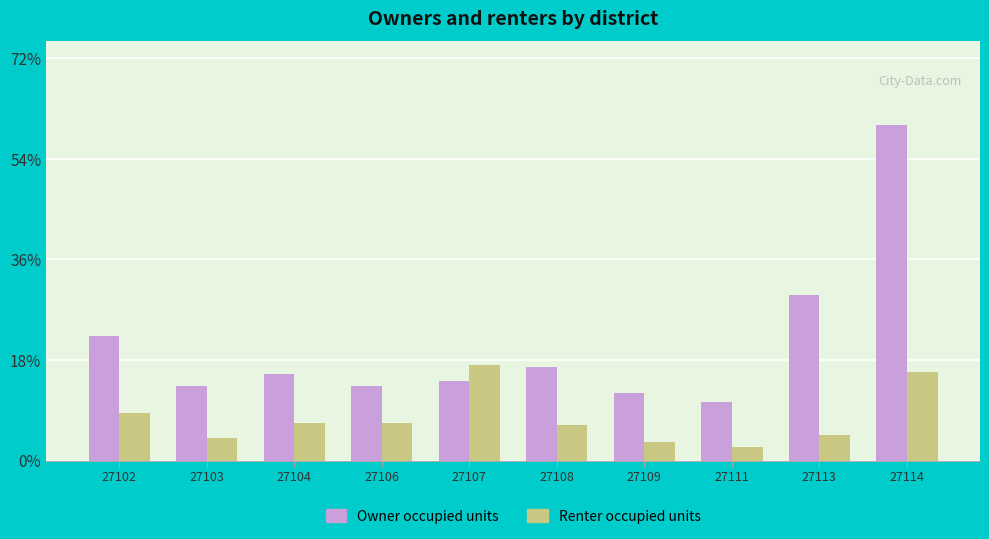

What are all the series names shown in the legend?

Owner occupied units, Renter occupied units